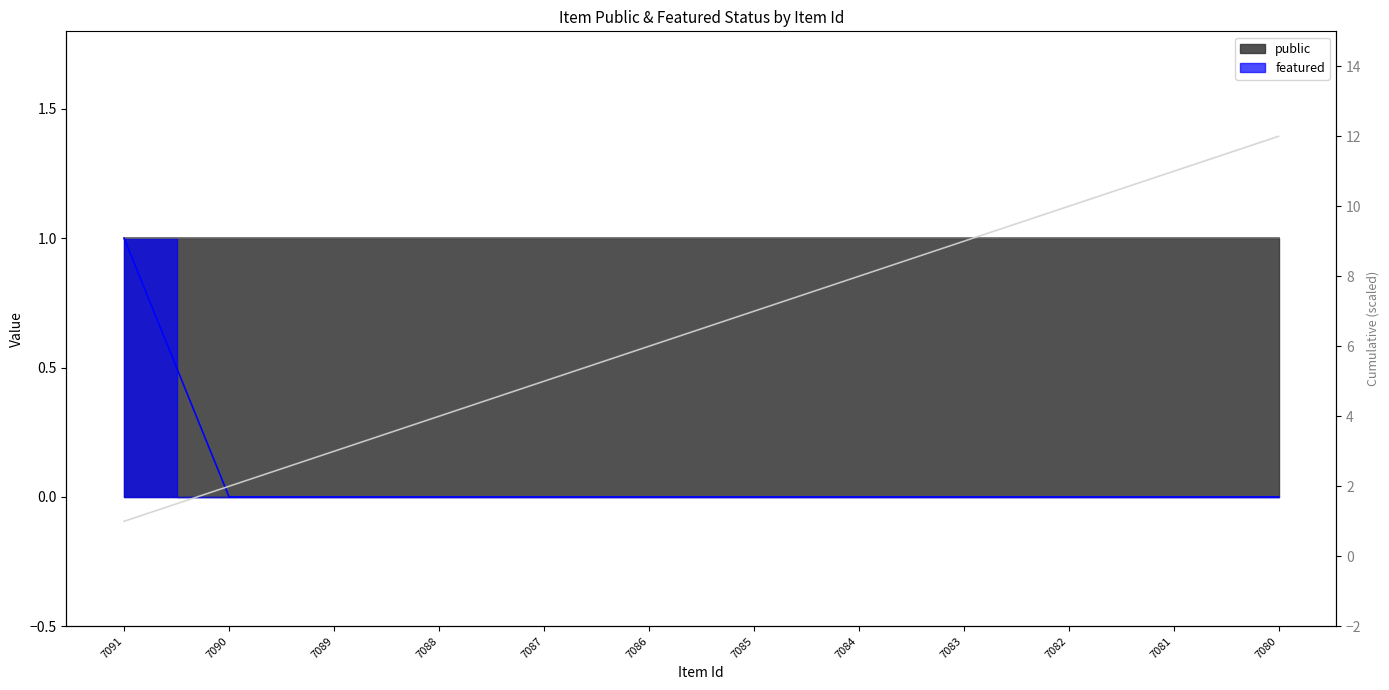

The chart shows a value of 0 at 7081. True or false?

False